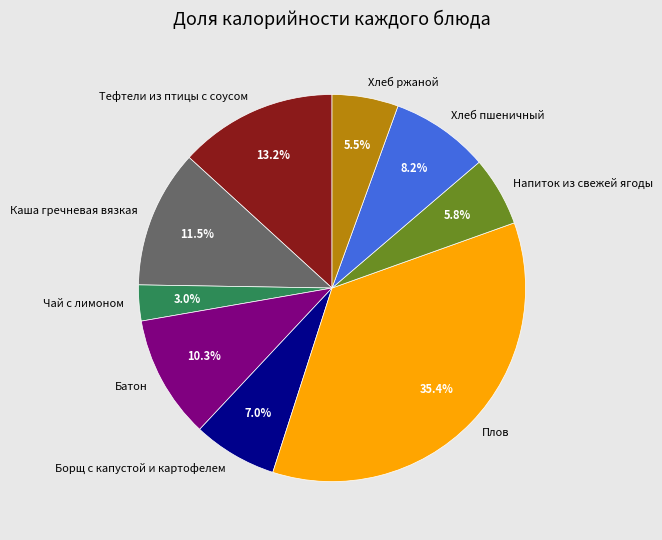

Combined, what portion of the pie is Напиток из свежей ягоды and Плов?

41.2%